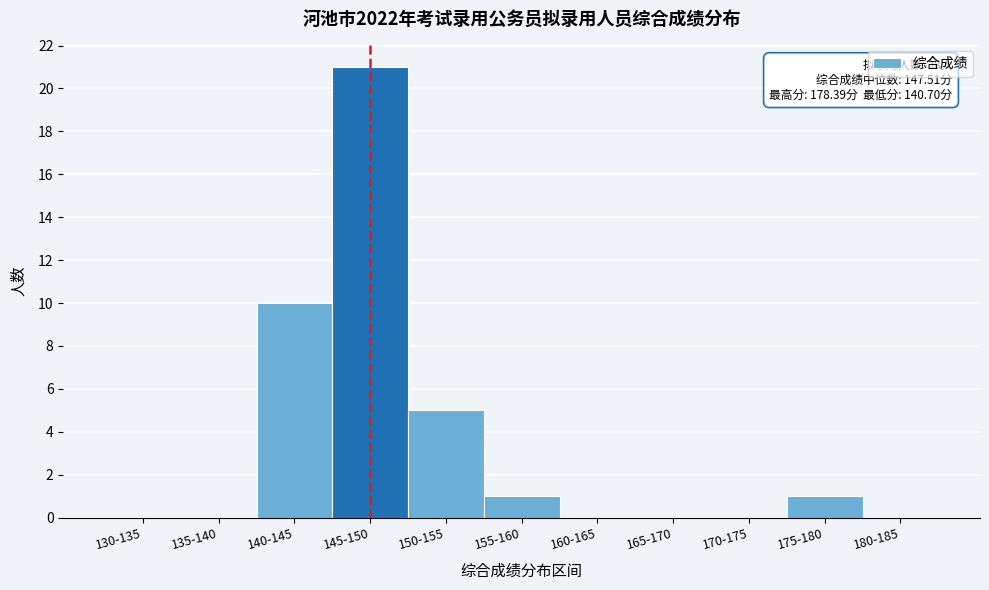

Reading left to right, extract all data points from this chart.

130-135=0	135-140=0	140-145=10	145-150=21	150-155=5	155-160=1	160-165=0	165-170=0	170-175=0	175-180=1	180-185=0